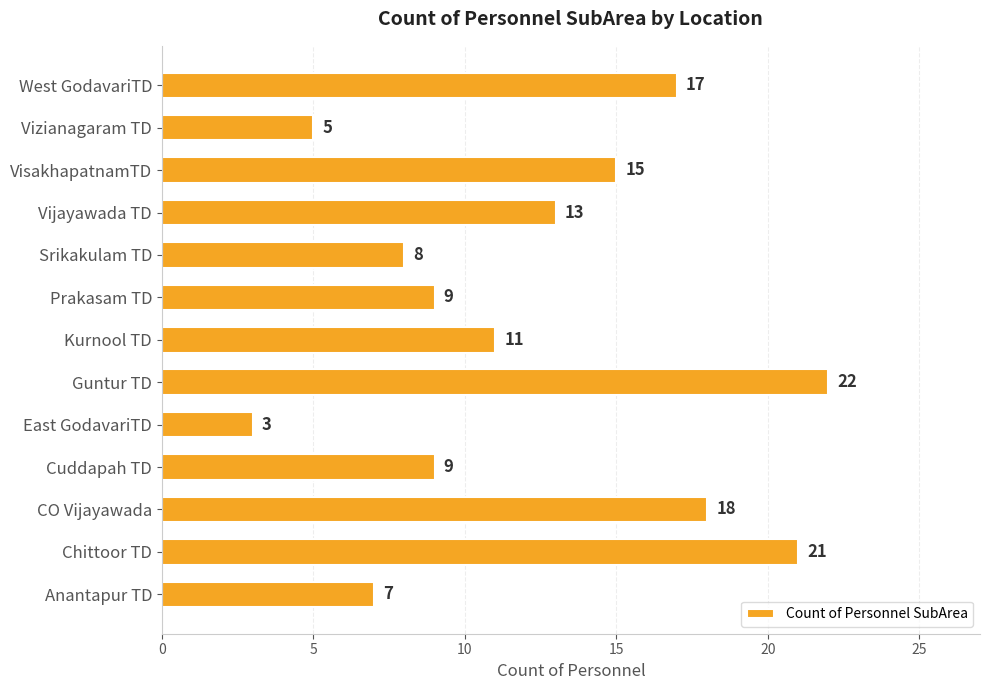

Reading bottom to top, list all the values displayed in this chart.

7	21	18	9	3	22	11	9	8	13	15	5	17